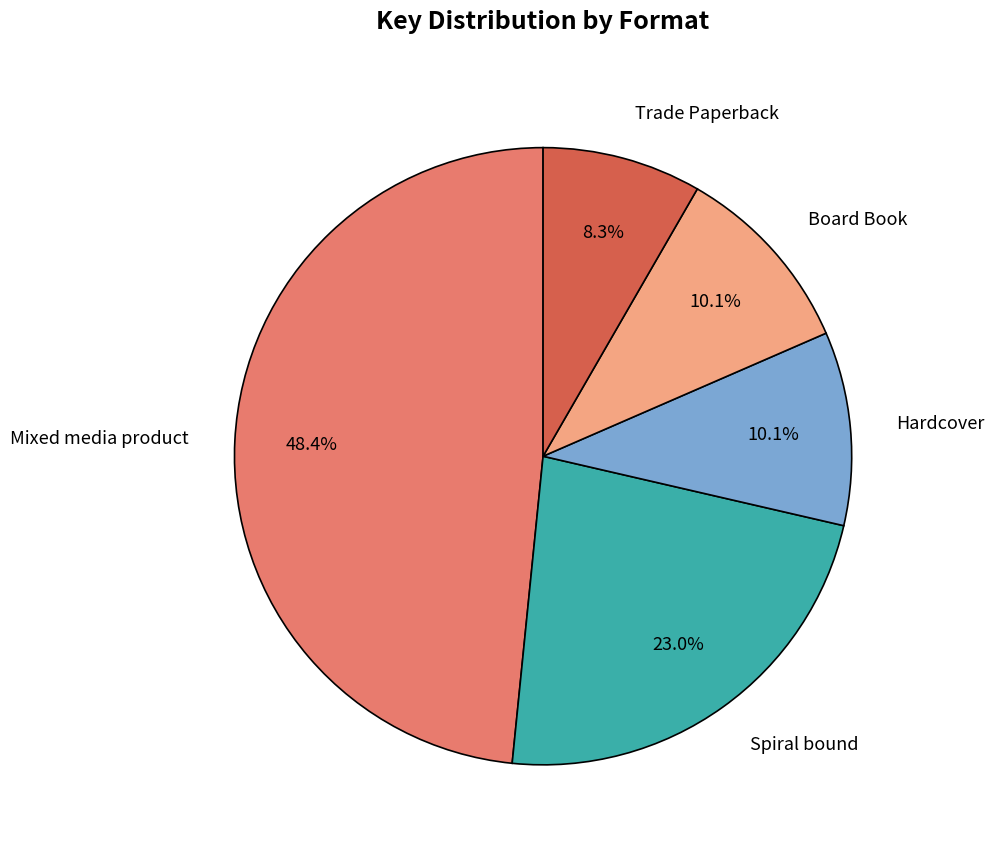

Does any single category account for the majority?

No